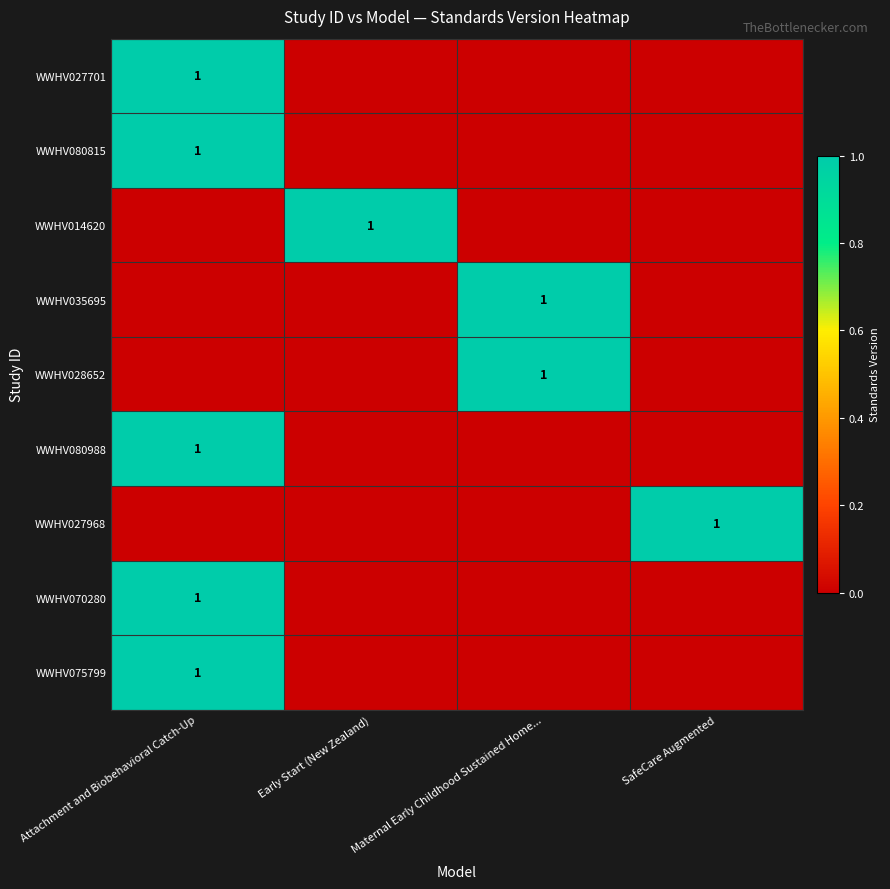

How many data points does each series have?

4